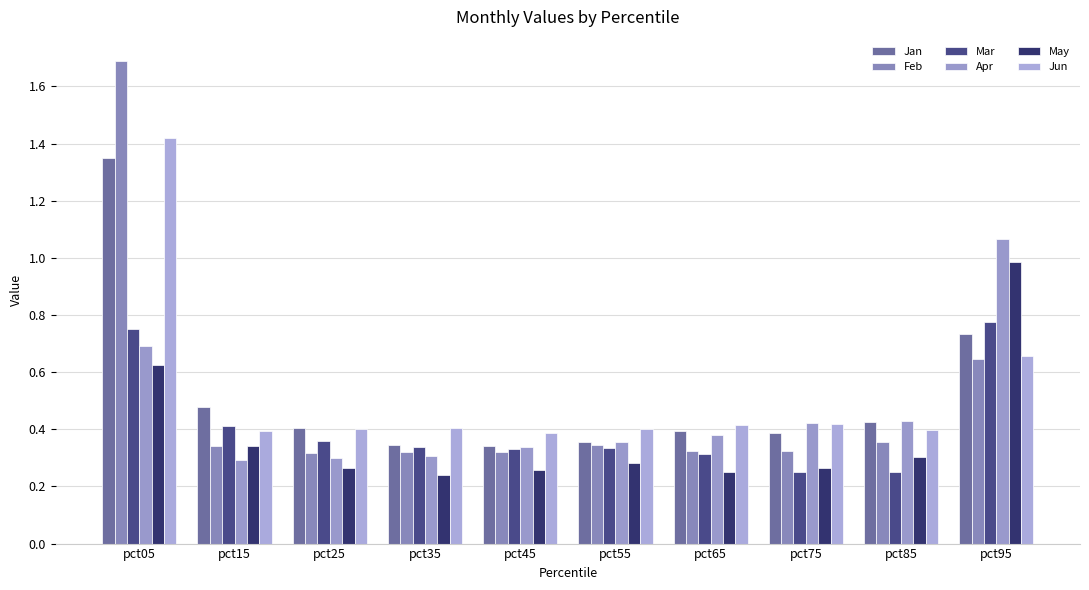

At which label does Feb reach its peak?

pct05